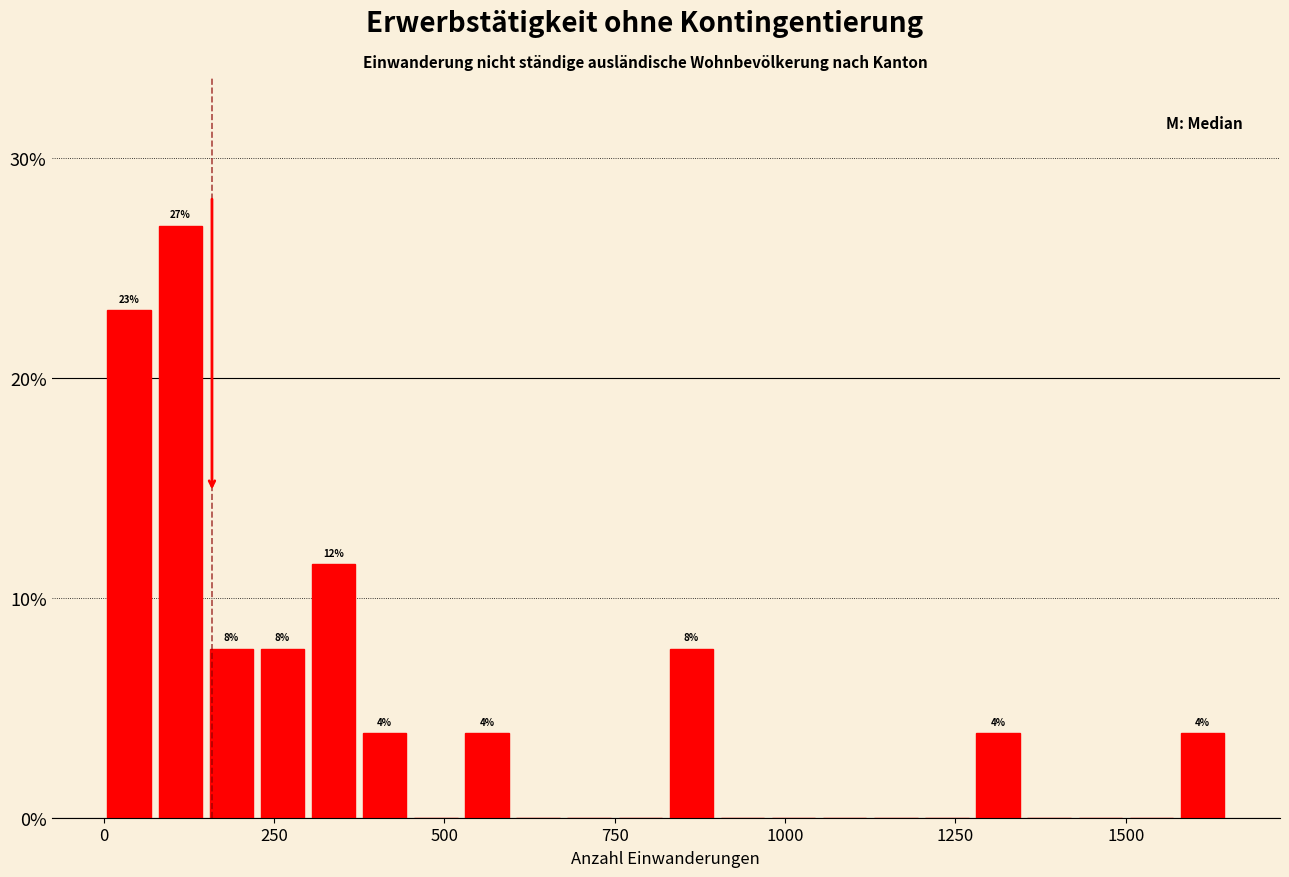

Read against the x-axis, roughly where is the centre of the tallest bar?

100